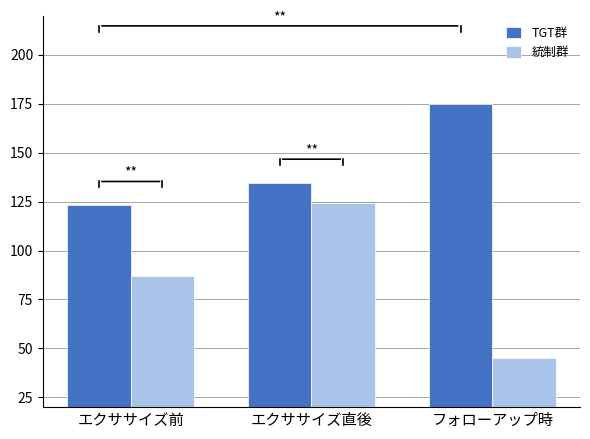

Reading left to right, extract all data points from this chart.

TGT群: 123.3	134.7	174.8
統制群: 87.0	124.5	45.2